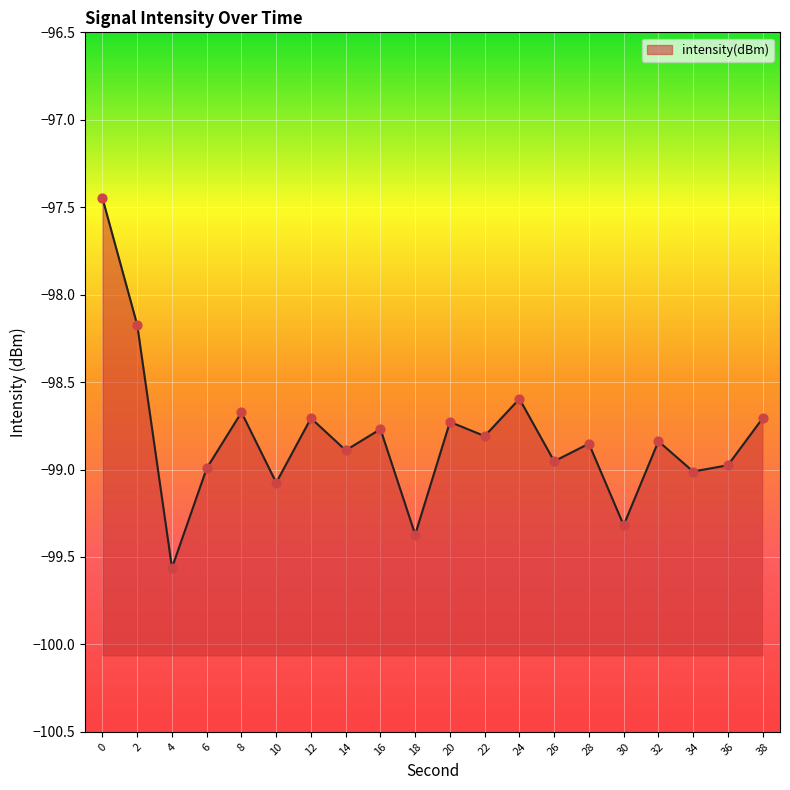

What is the change in value from 12 to 34?

-0.3